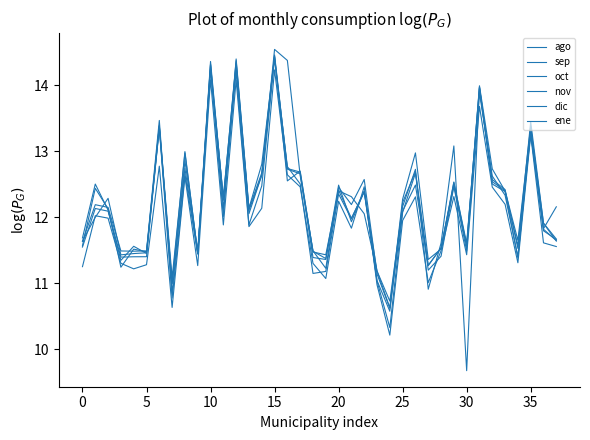

What is the minimum value for dic?

10.3